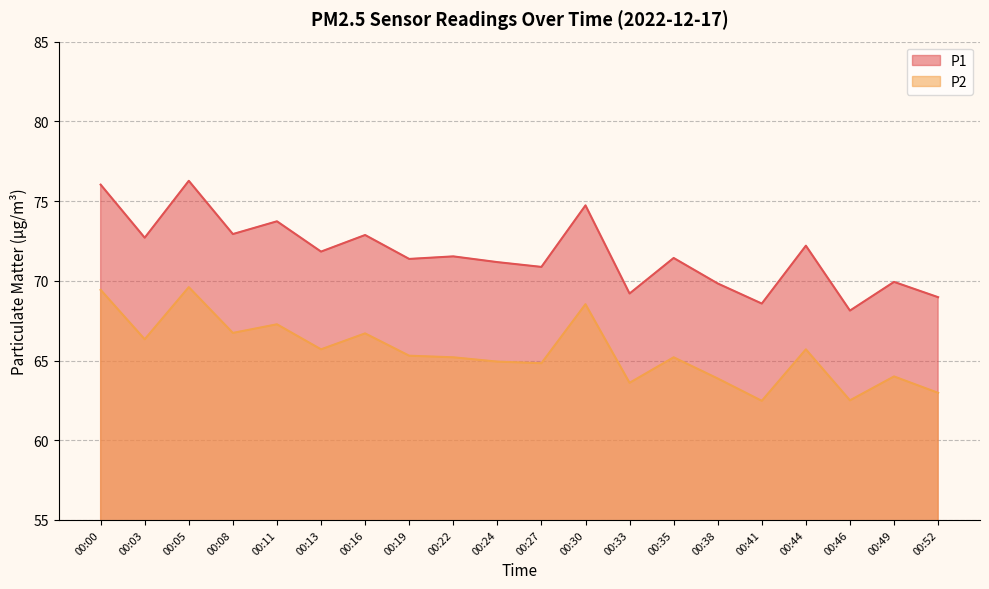

At which label does P1 reach its minimum?

00:46